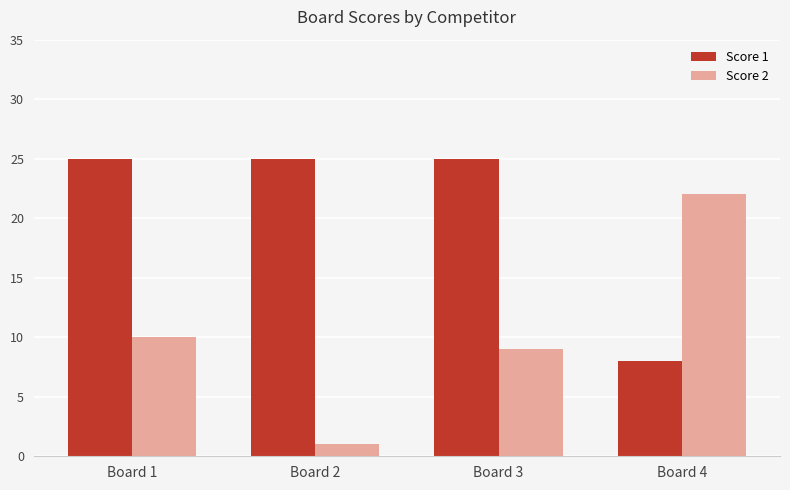

What is the highest value of the Score 2 series?

22